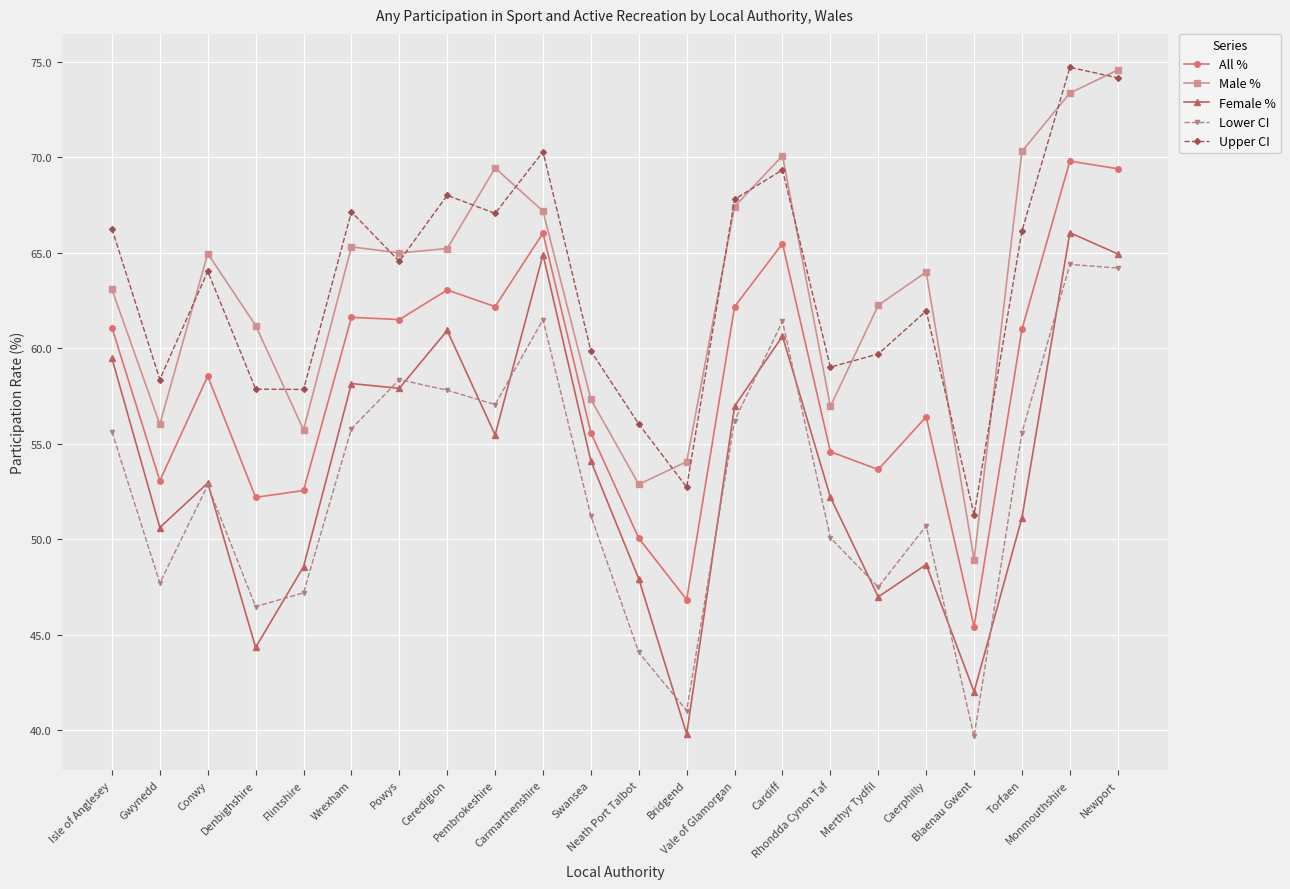

What is the lowest value of the Male % series?

48.9